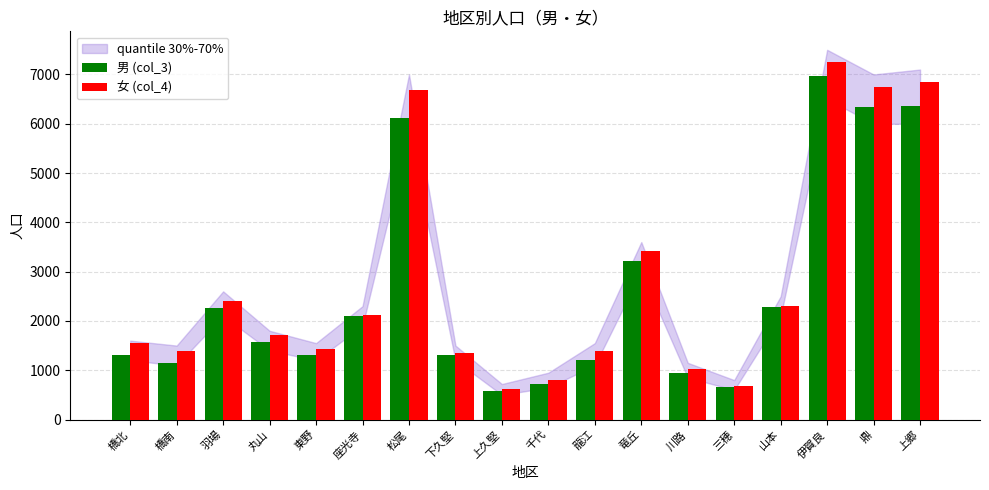

How many bars are there in each group?

2